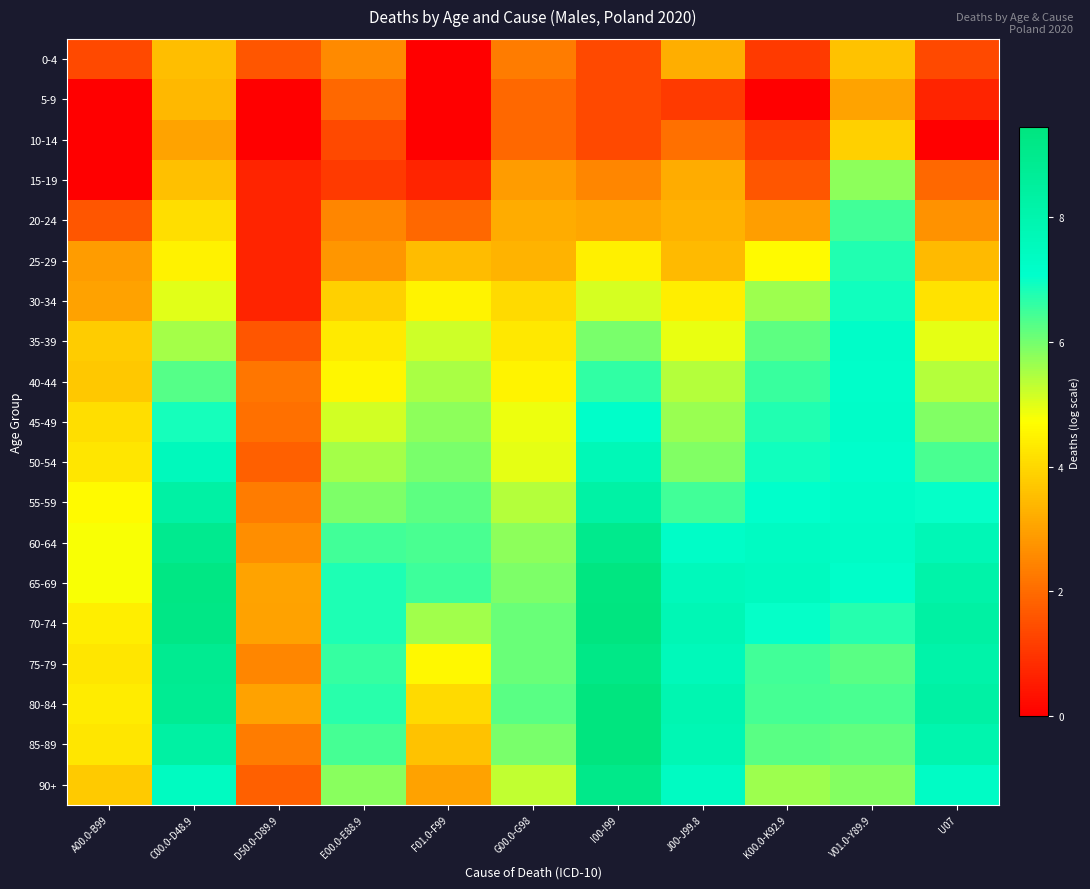

At F01.0-F99, list the series in order from smallest to largest.

0-4, 5-9, 10-14, 15-19, 20-24, 90+, 25-29, 85-89, 80-84, 30-34, 75-79, 35-39, 40-44, 70-74, 45-49, 50-54, 55-59, 60-64, 65-69